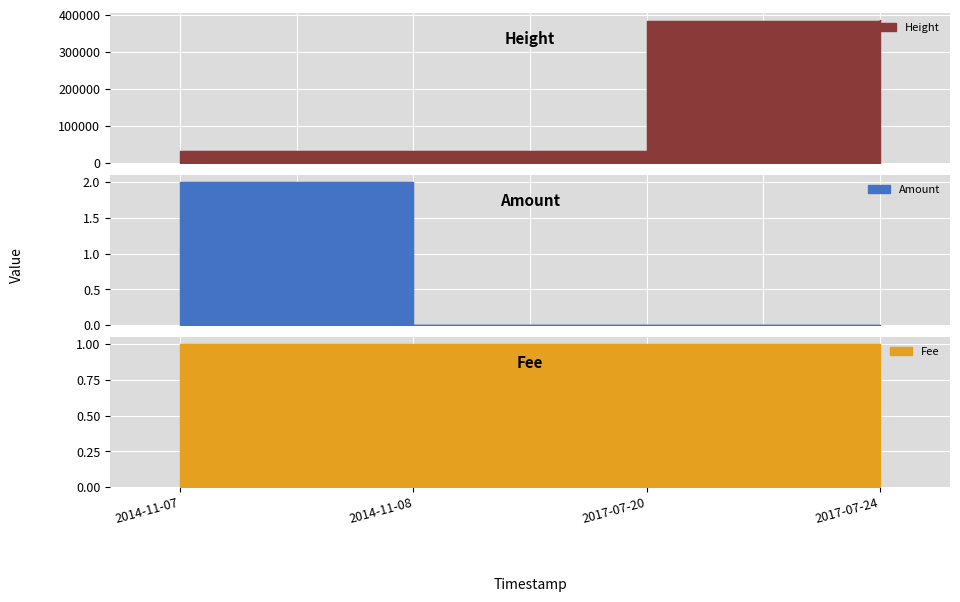

Which series changed the most between 2014-11-07 and 2017-07-24?

Height